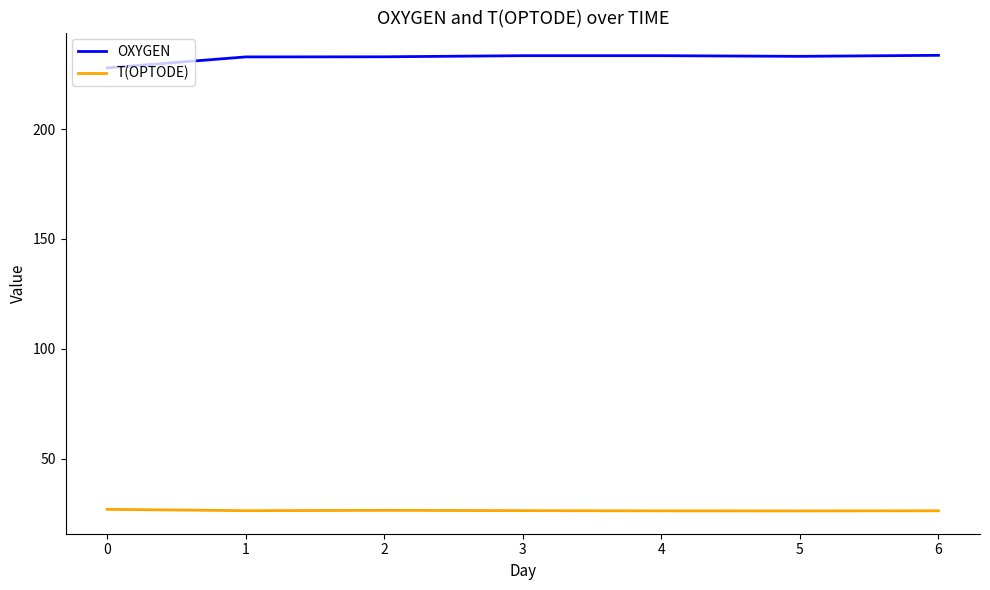

Which series has the widest spread of values?

OXYGEN